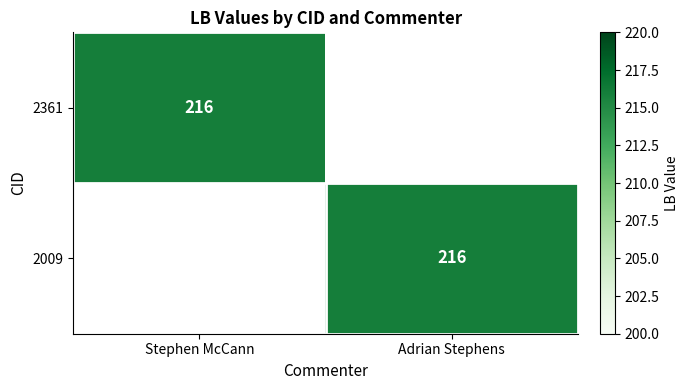

True or false: 2009 has a value of 87 at Adrian Stephens.

False